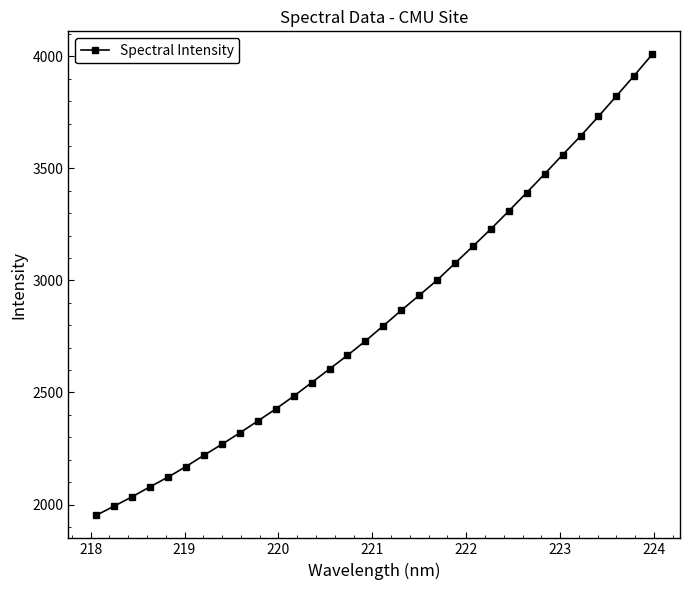

What is the greatest value displayed?

4009.3